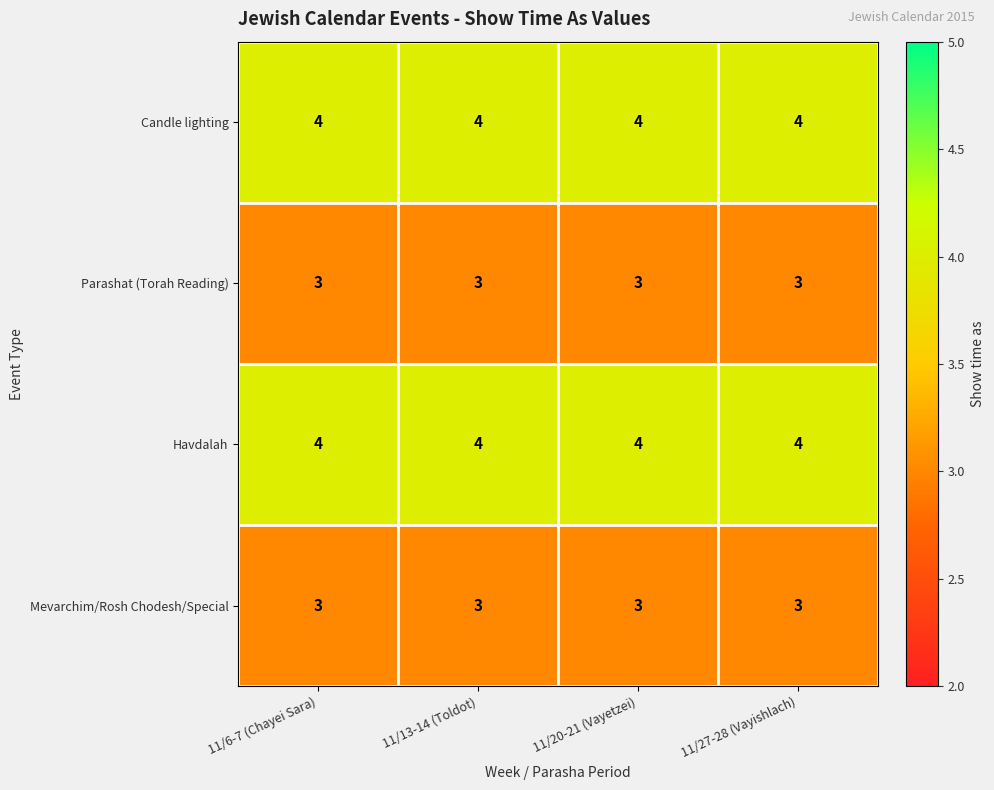

What value does the Parashat (Torah Reading) series have at 11/6-7 (Chayei Sara)?

3